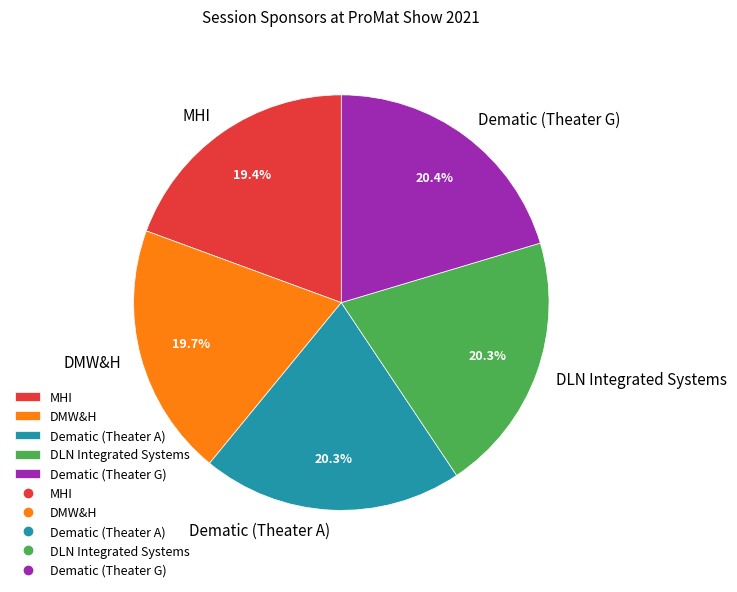

True or false: MHI accounts for 19% of the total.

True